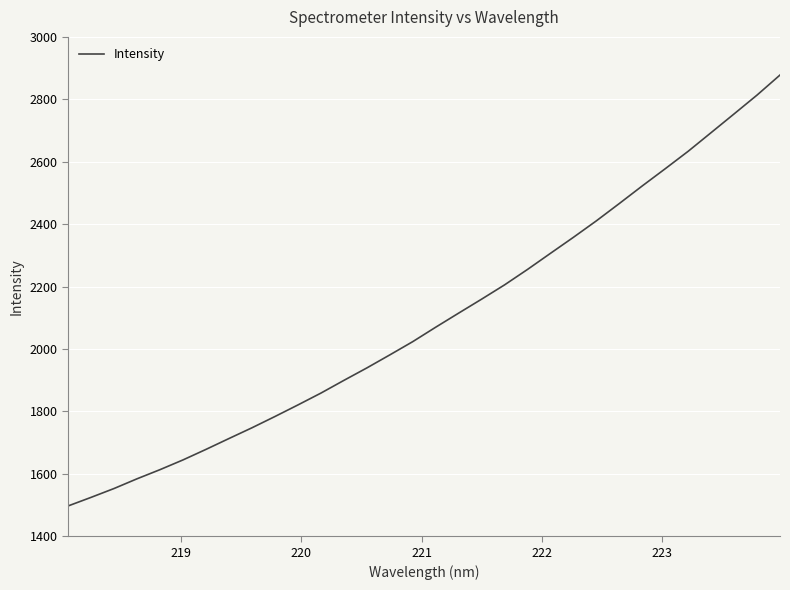

What is the greatest value displayed?

2877.8